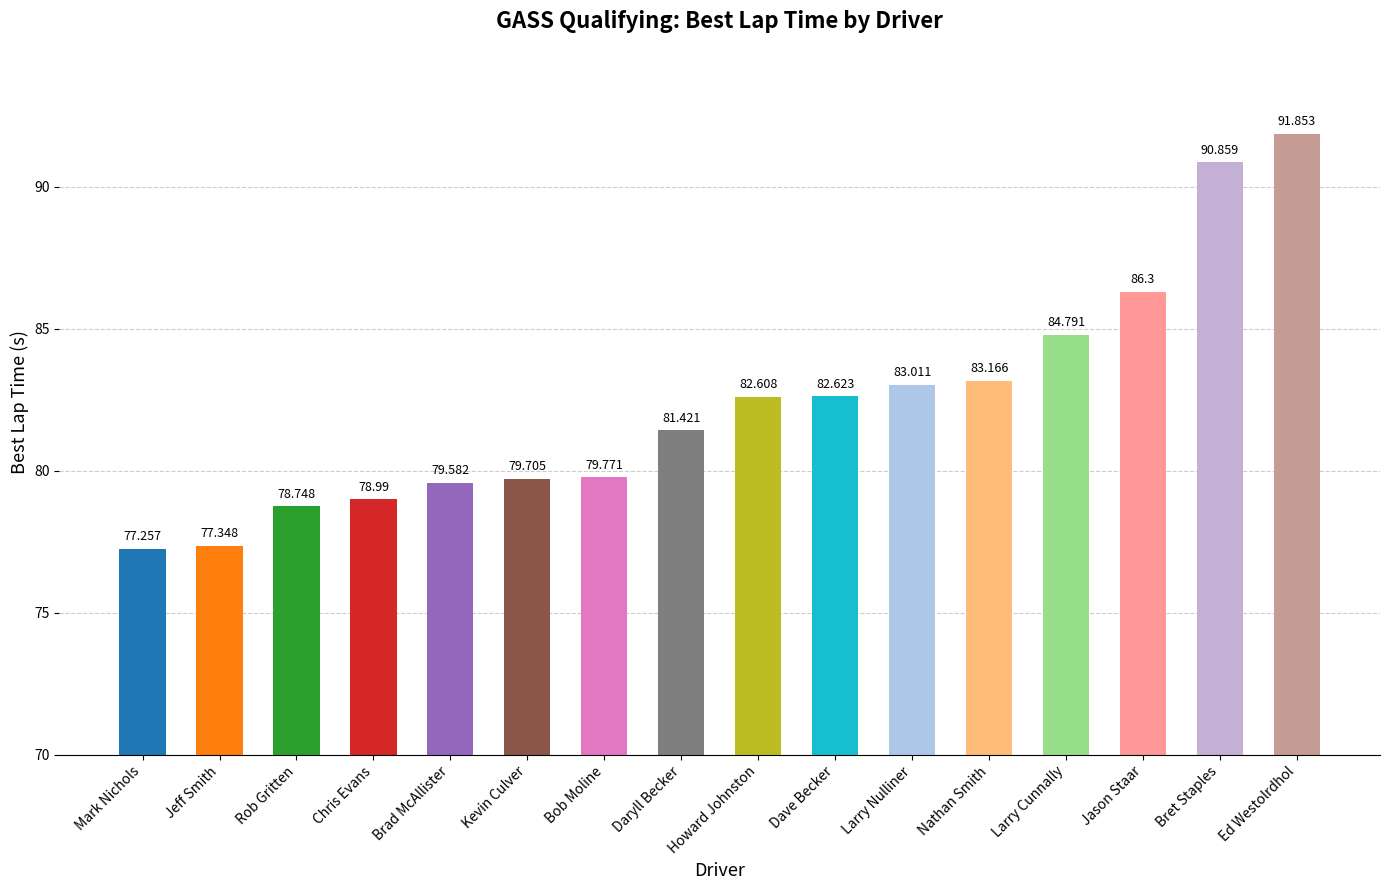

Which label corresponds to the smallest value in the chart?

Mark Nichols